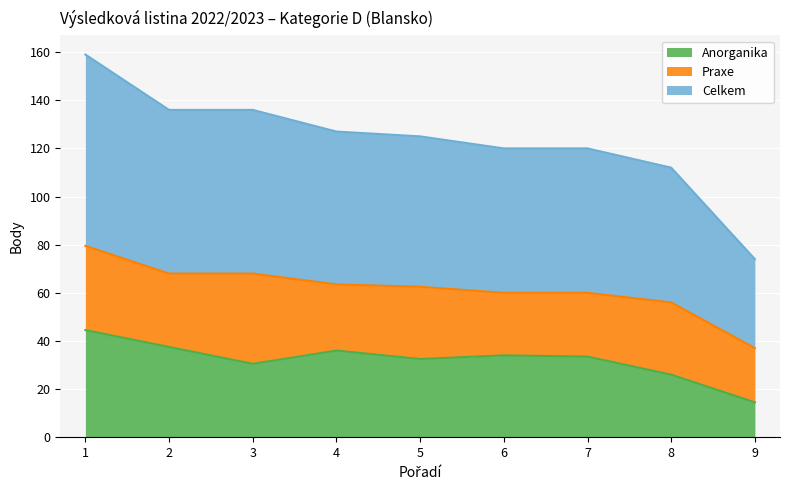

At which category does the chart reach its minimum across all series?

9